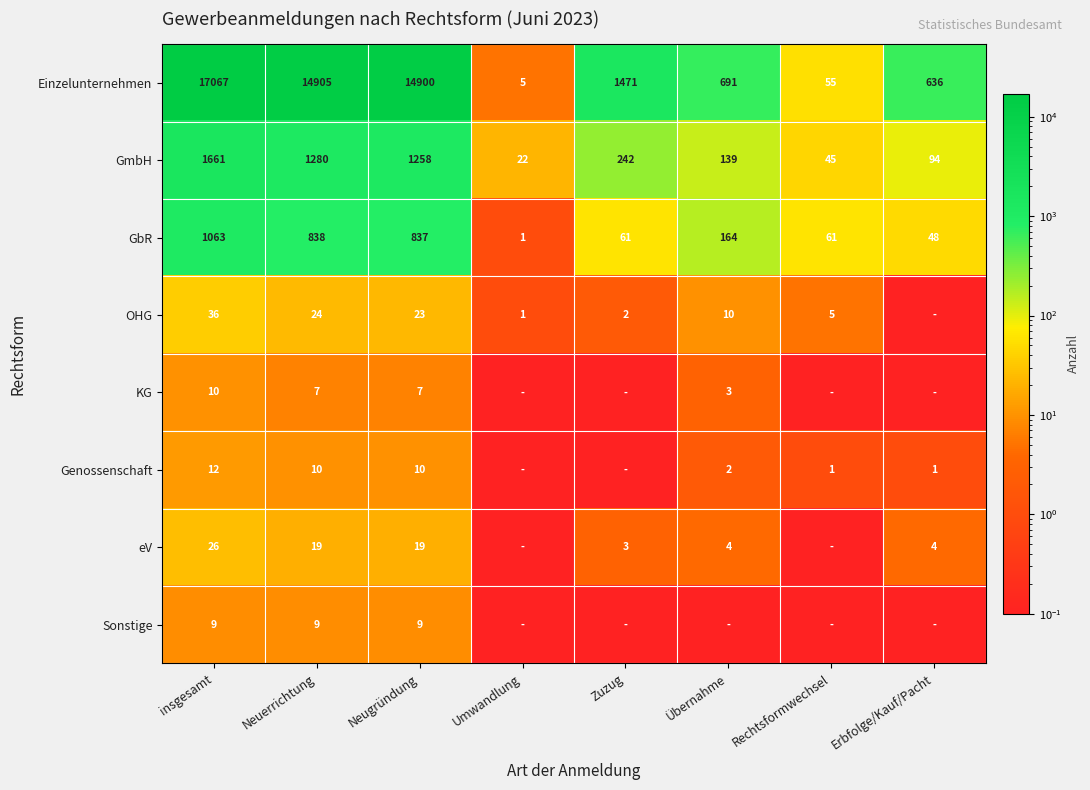

Read the GmbH value at Neugründung.

1258.0